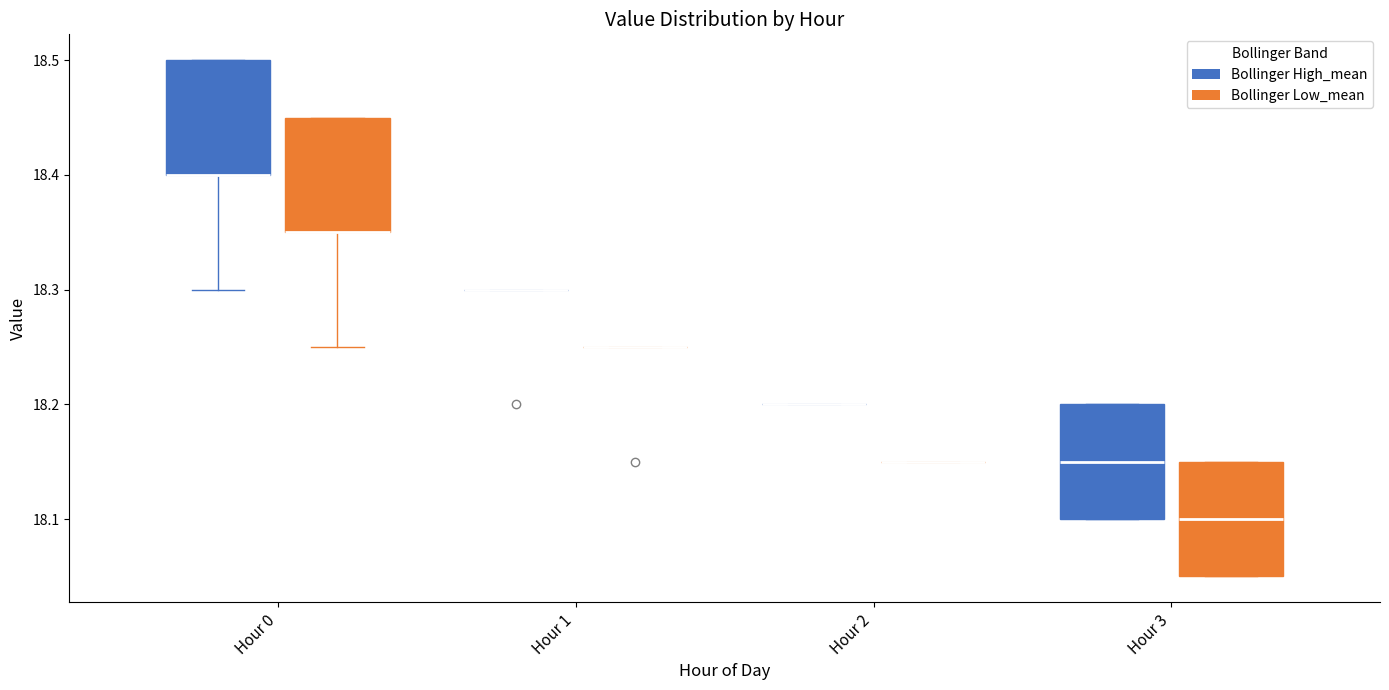

Reading left to right, transcribe this box plot: for each box, give where its median line is, the range the box spans, and where its two whiskers end, as read against the y-axis. The values are not printed on the chart, so give them approximately, as read against the axis.

Hour 0 (Bollinger High_mean): median 18.40 (drawn on the box's lower edge), box 18.40 to 18.50, whiskers 18.30 to 18.50
Hour 0 (Bollinger Low_mean): median 18.35 (drawn on the box's lower edge), box 18.35 to 18.45, whiskers 18.25 to 18.45
Hour 1 (Bollinger High_mean): box collapsed to a line at 18.30, whiskers 18.30 to 18.30
Hour 1 (Bollinger Low_mean): box collapsed to a line at 18.25, whiskers 18.25 to 18.25
Hour 2 (Bollinger High_mean): box collapsed to a line at 18.20, whiskers 18.20 to 18.20
Hour 2 (Bollinger Low_mean): box collapsed to a line at 18.15, whiskers 18.15 to 18.15
Hour 3 (Bollinger High_mean): median 18.15, box 18.10 to 18.20, whiskers 18.10 to 18.20
Hour 3 (Bollinger Low_mean): median 18.10, box 18.05 to 18.15, whiskers 18.05 to 18.15